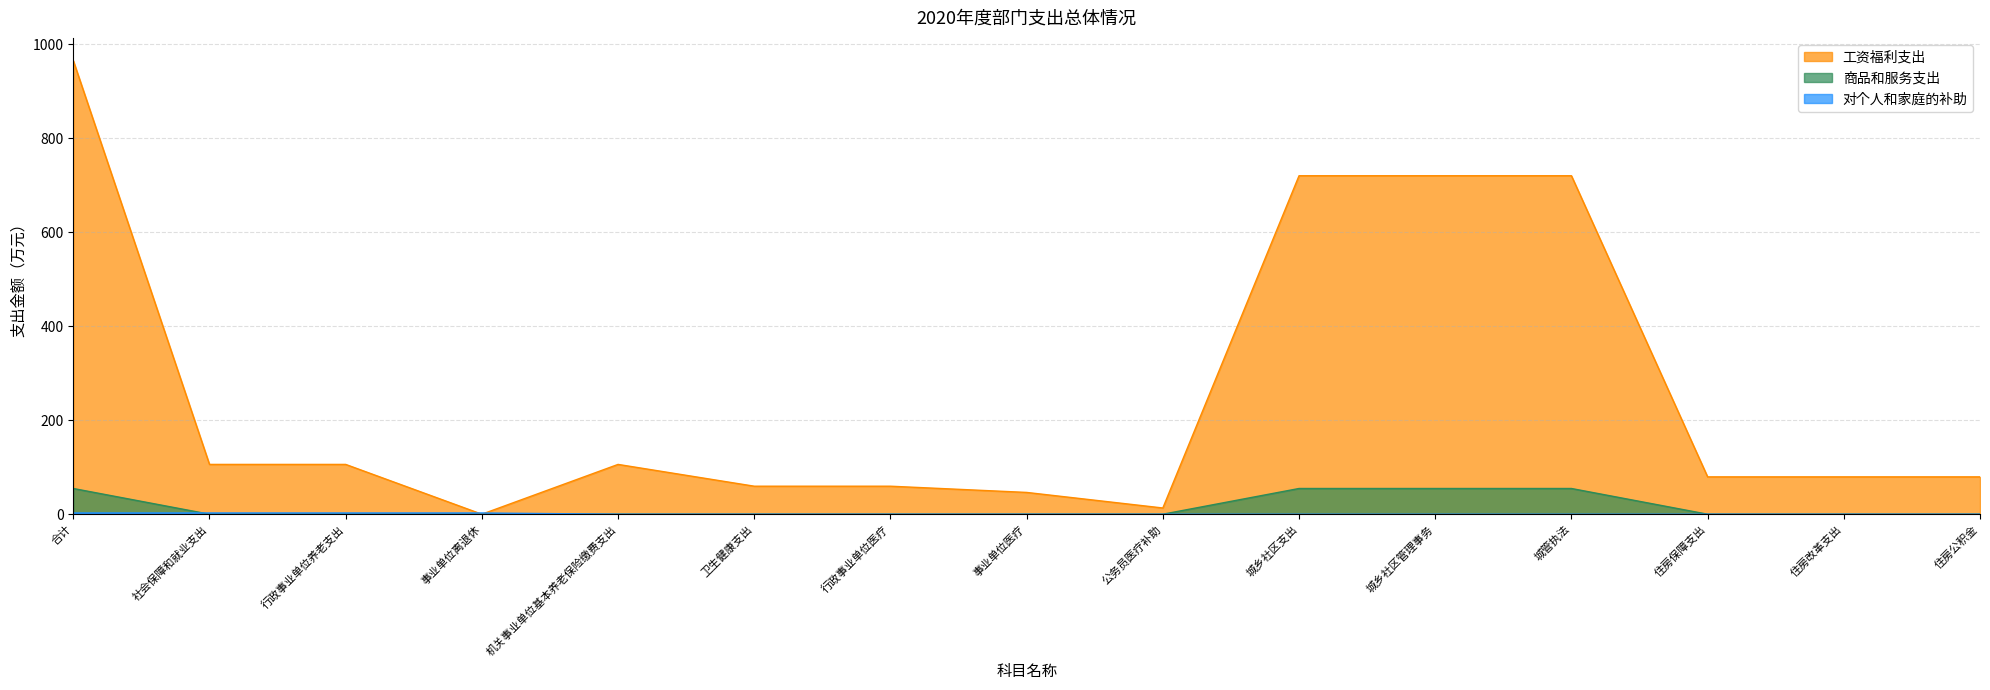

What is the approximate value of 商品和服务支出 at 合计?

54.7